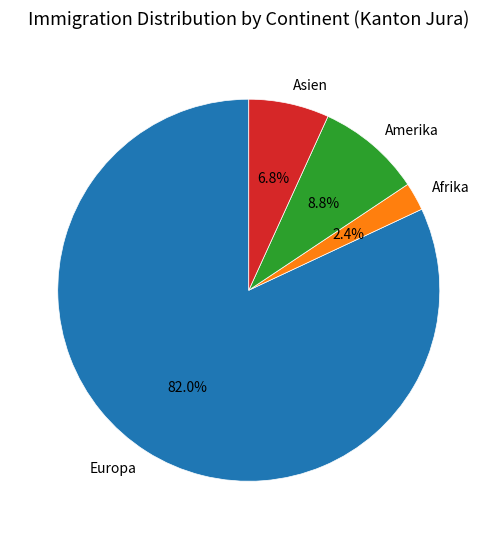

How many segments does this pie chart have?

4